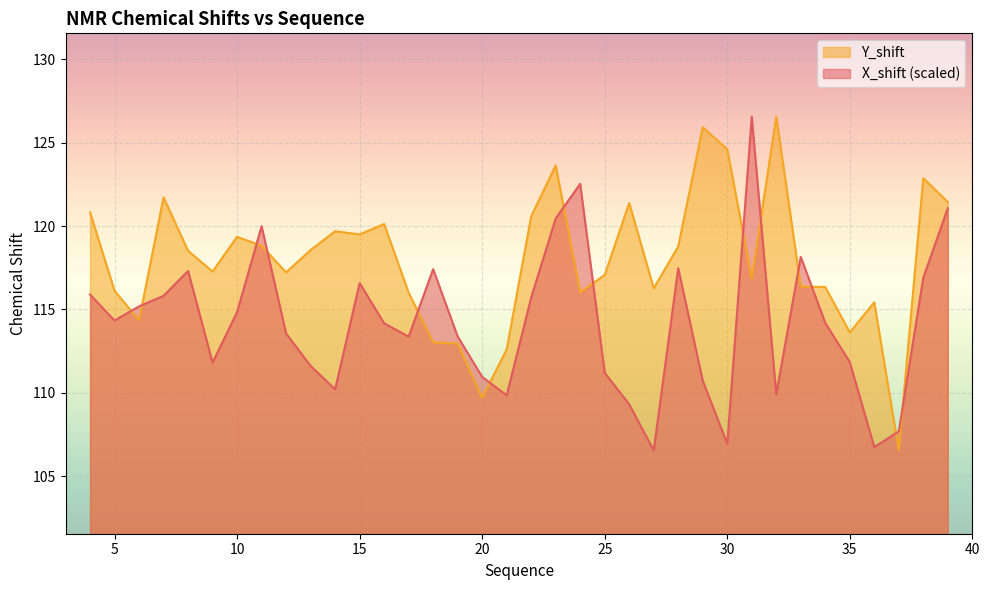

How many interior local valleys does the X_shift series have?

9